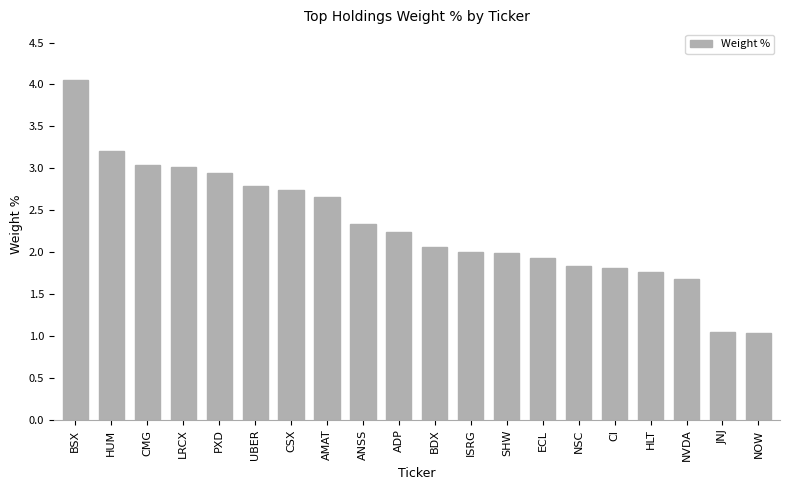

Count the number of categories in the chart.

20